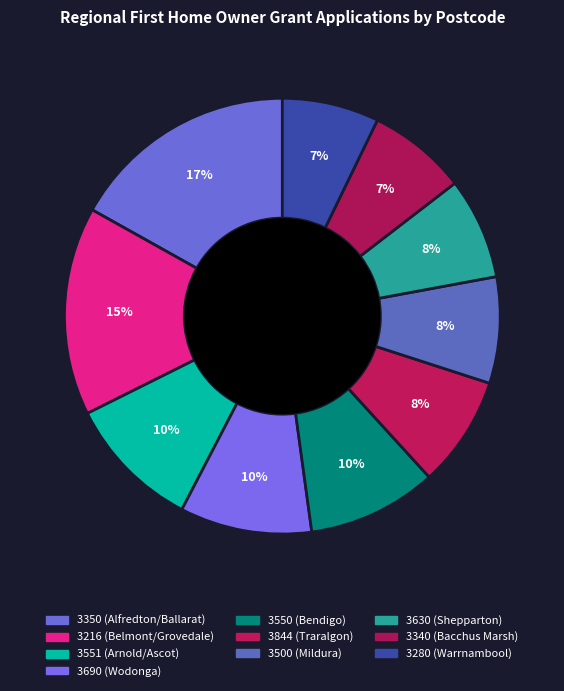

Count the number of slices in the pie.

10